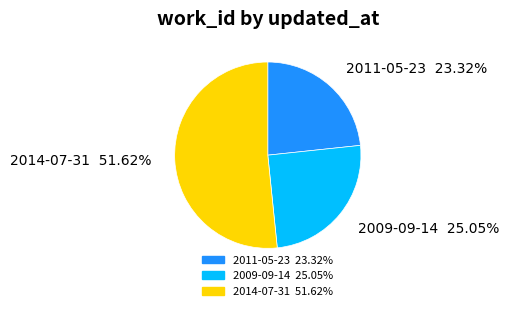

Approximately how many times larger is the value at 2009-09-14 compared to 2011-05-23?

1.1